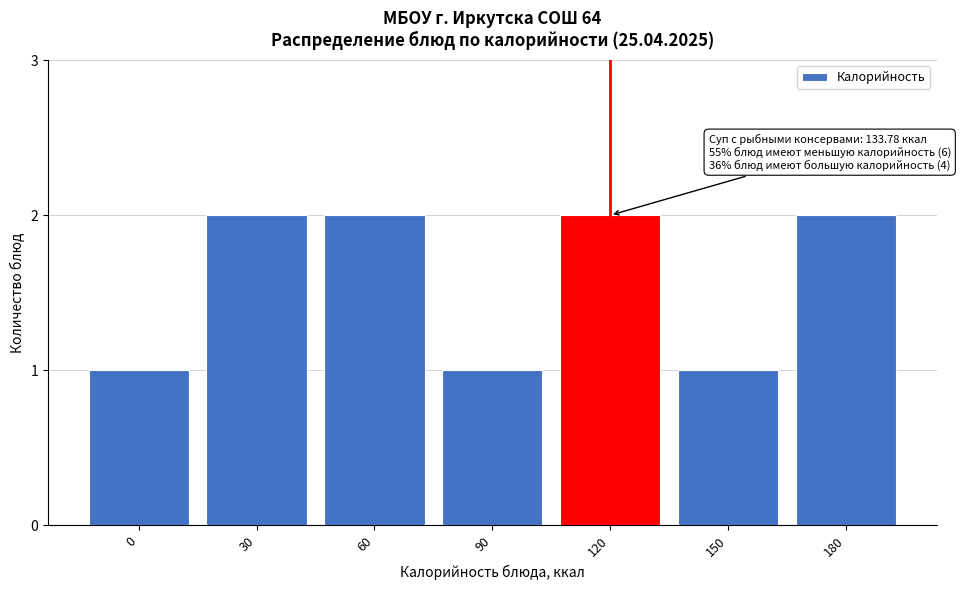

Reading left to right, transcribe all the data shown in this chart.

0=1	30=2	60=2	90=1	120=2	150=1	180=2